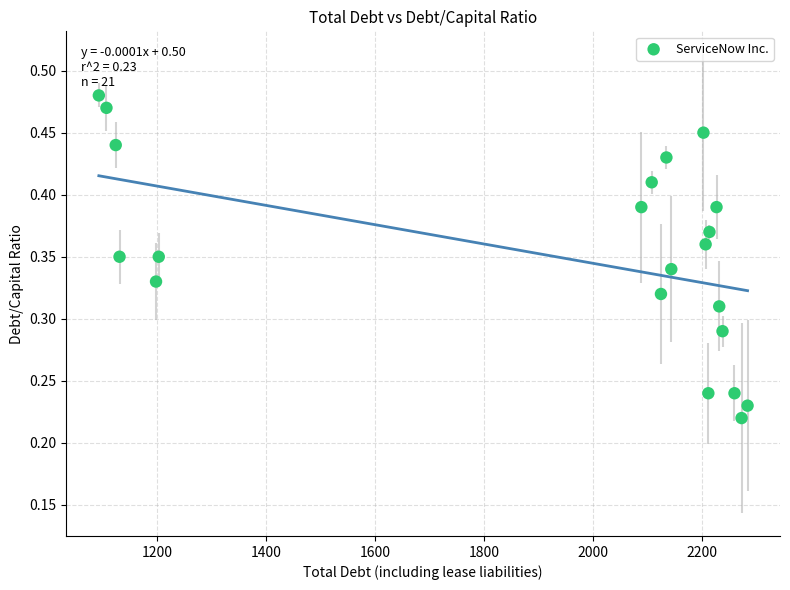

What is the range of X values (max minus min)?

1191.0